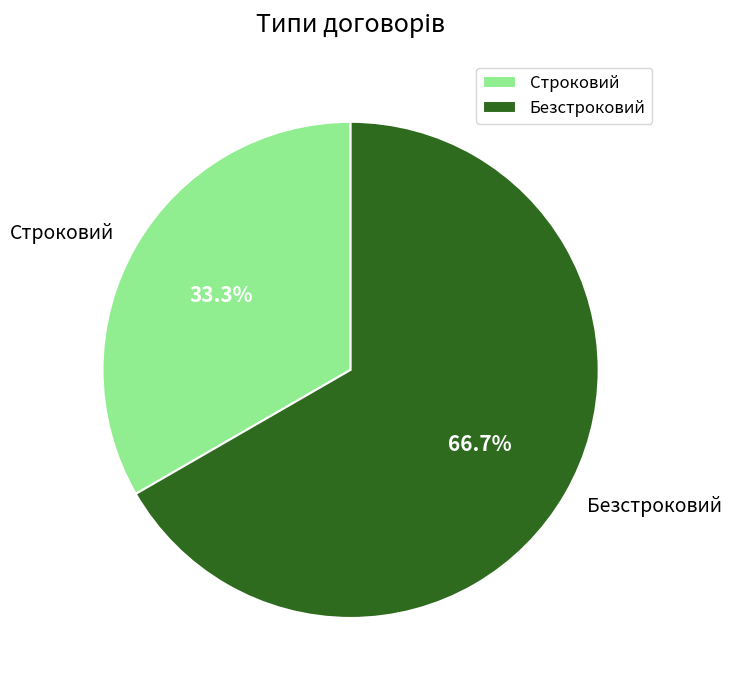

Approximately how many times larger is the value at Строковий compared to Безстроковий?

0.5